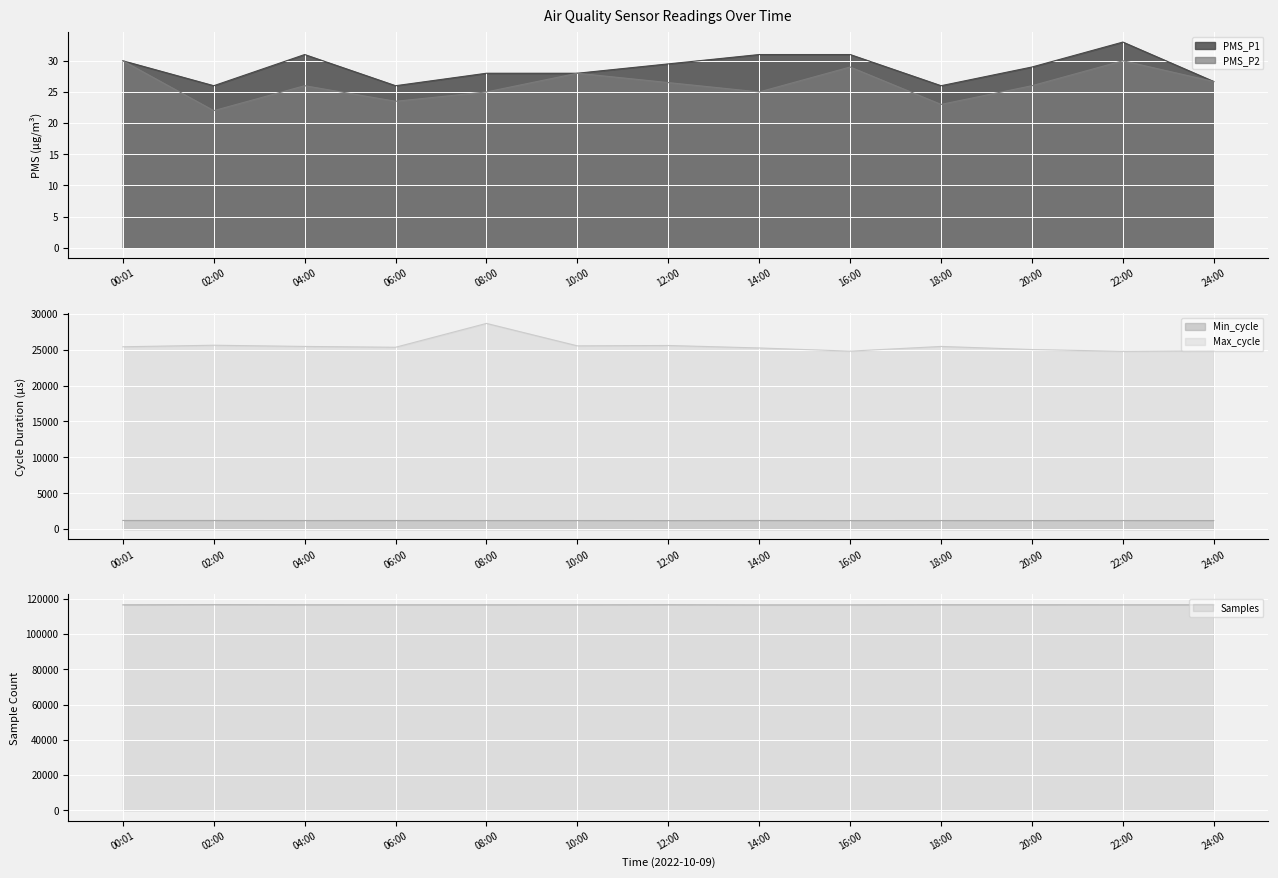

Reading left to right, extract all data points from this chart.

PMS_P1: 30.0	26.0	31.0	26.0	28.0	28.0	29.5	31.0	31.0	26.0	29.0	33.0	26.7
PMS_P2: 30.0	22.0	26.0	23.5	25.0	28.0	26.5	25.0	29.0	23.0	26.0	30.0	26.7
Min_cycle: 1208.0	1206.0	1200.0	1202.0	1200.0	1200.0	1193.0	1204.0	1196.0	1200.0	1196.0	1200.0	1196.0
Max_cycle: 25400.0	25615.0	25447.0	25333.0	28655.0	25529.0	25578.0	25235.0	24792.0	25446.0	25015.0	24768.0	24839.0
Samples: 116424.0	116503.0	116442.0	116428.0	116425.0	116430.0	116470.0	116387.0	116407.0	116458.0	116455.0	116430.0	116427.0